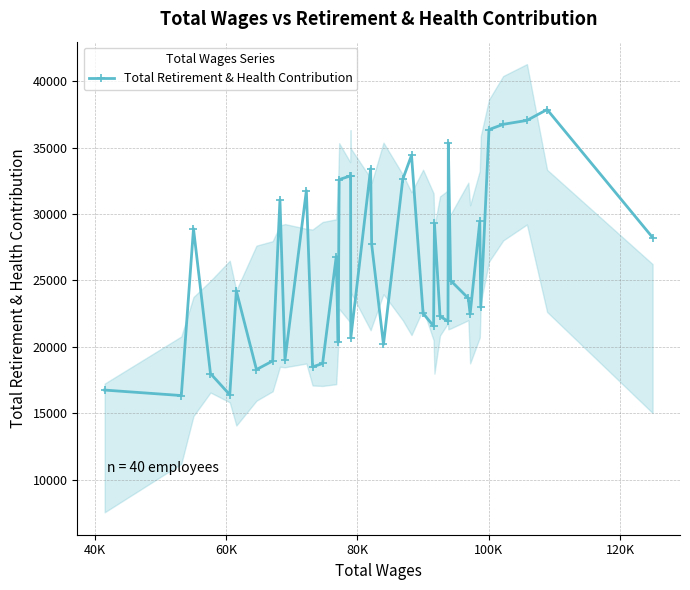

True or false: Total Retirement & Health Contribution has more than 2 interior local peaks.

True